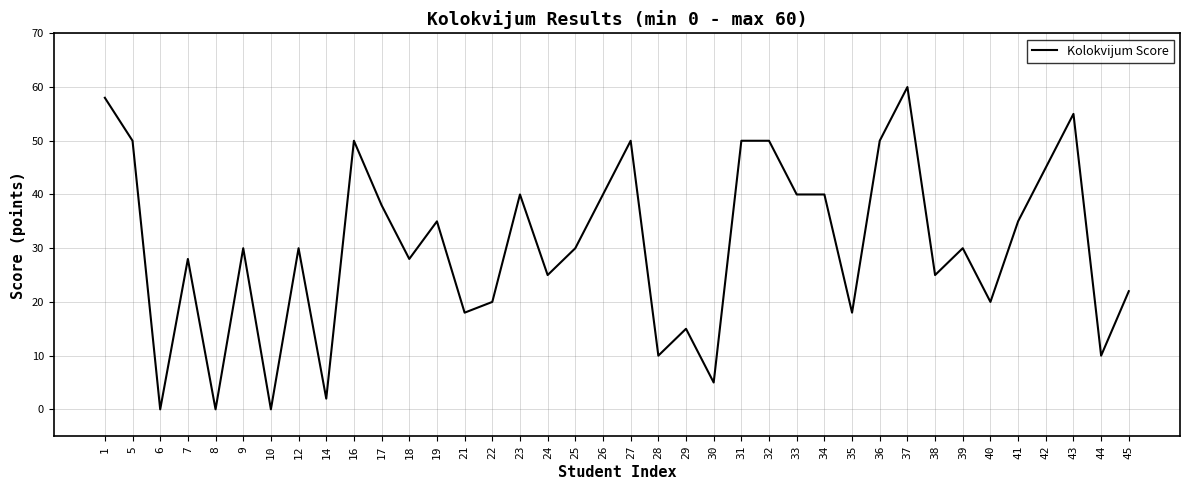

The value at 21 is 26. True or false?

False